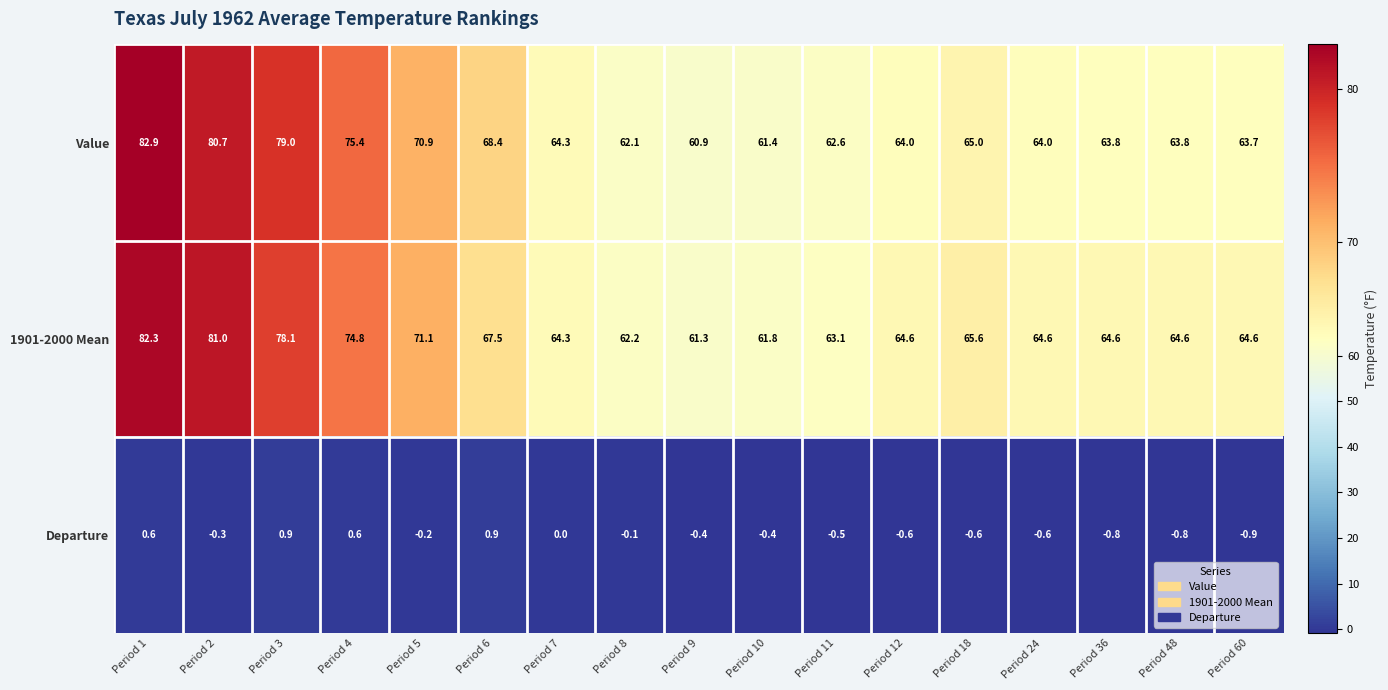

What is the total value across all series at Period 9?

121.8